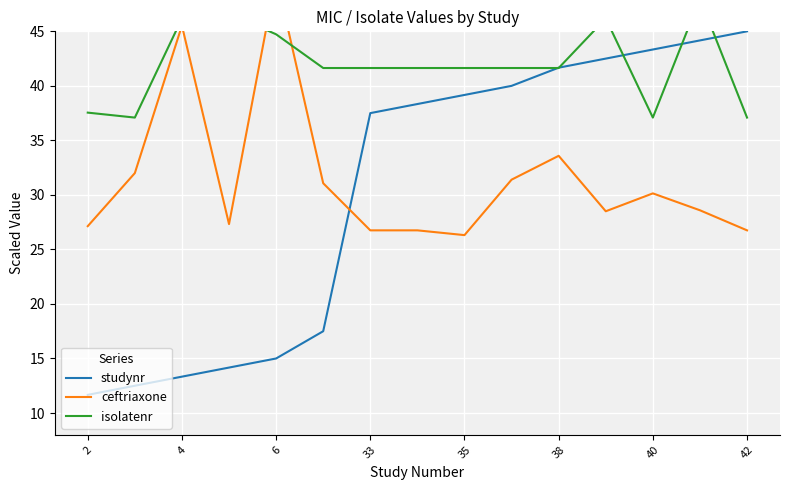

What is the total value across all series at 2?

76.3